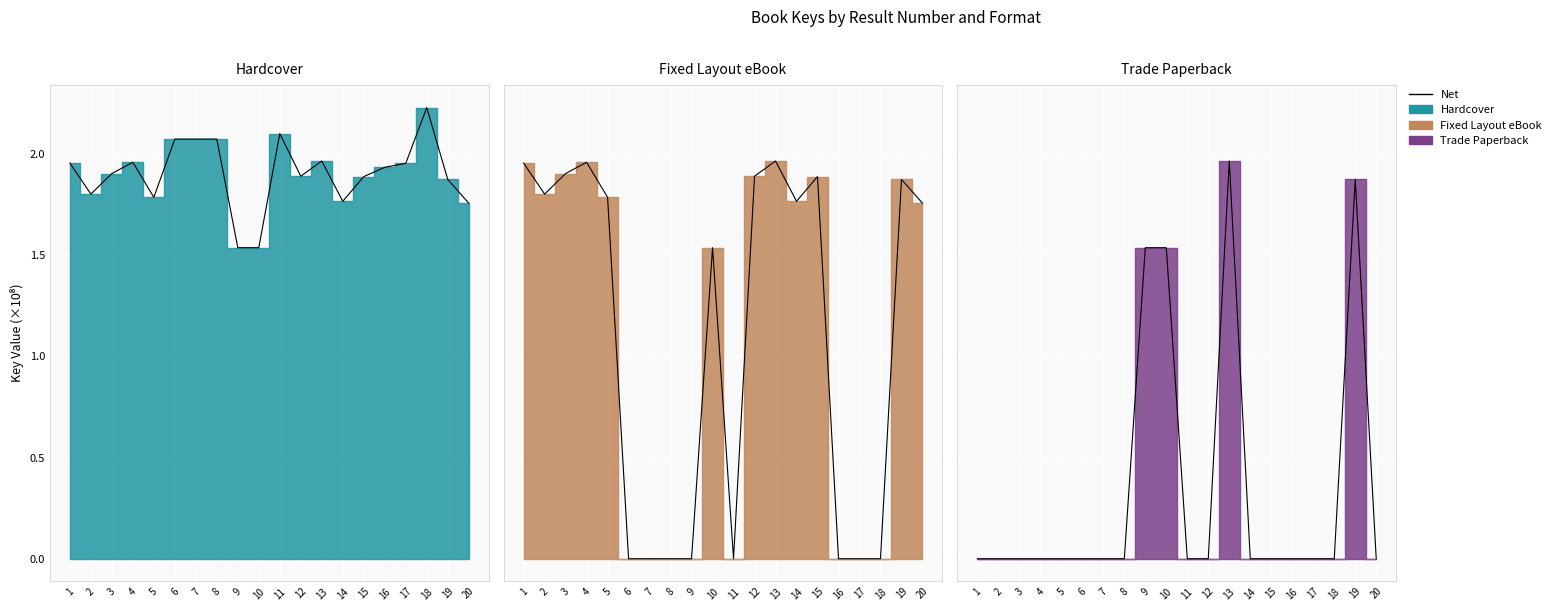

Which category has the lowest value in the Fixed Layout eBook series?

6